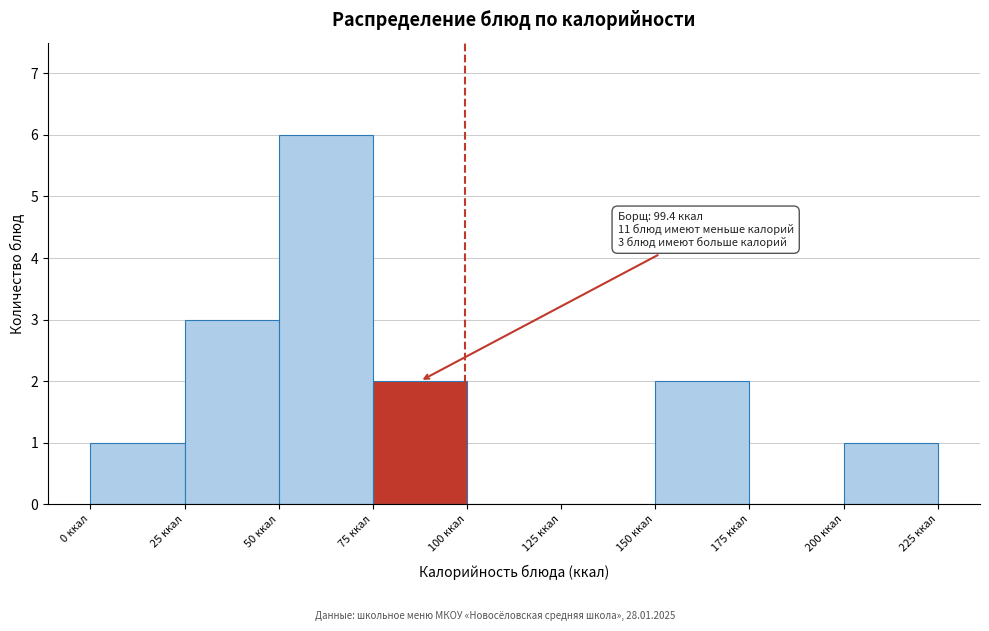

Which range on the x-axis has the tallest bar?

50 to 75